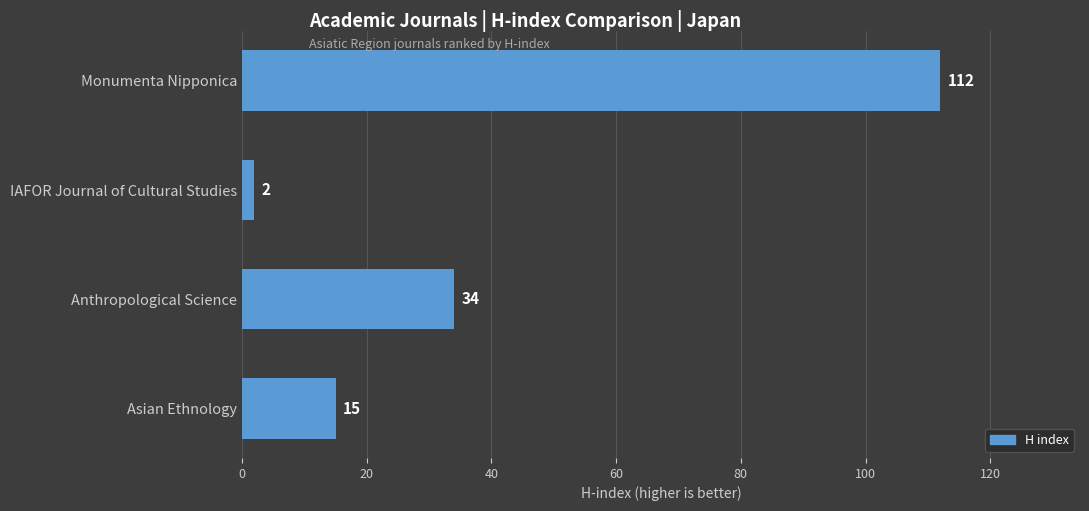

What is the maximum value shown in the chart?

112